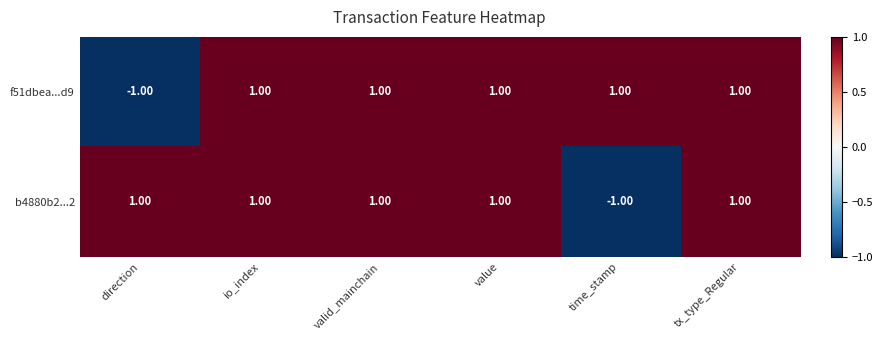

Between valid_mainchain and time_stamp, which series saw the biggest shift?

b4880b2...2